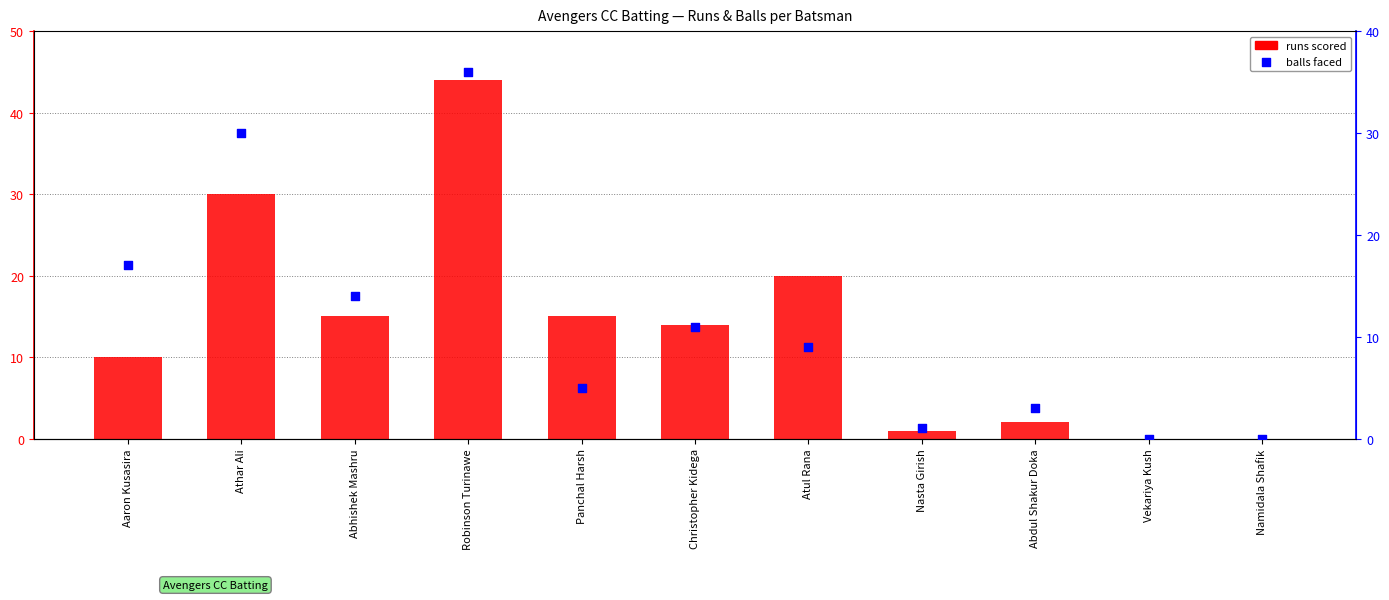

Which series reaches the maximum Y coordinate?

runs scored